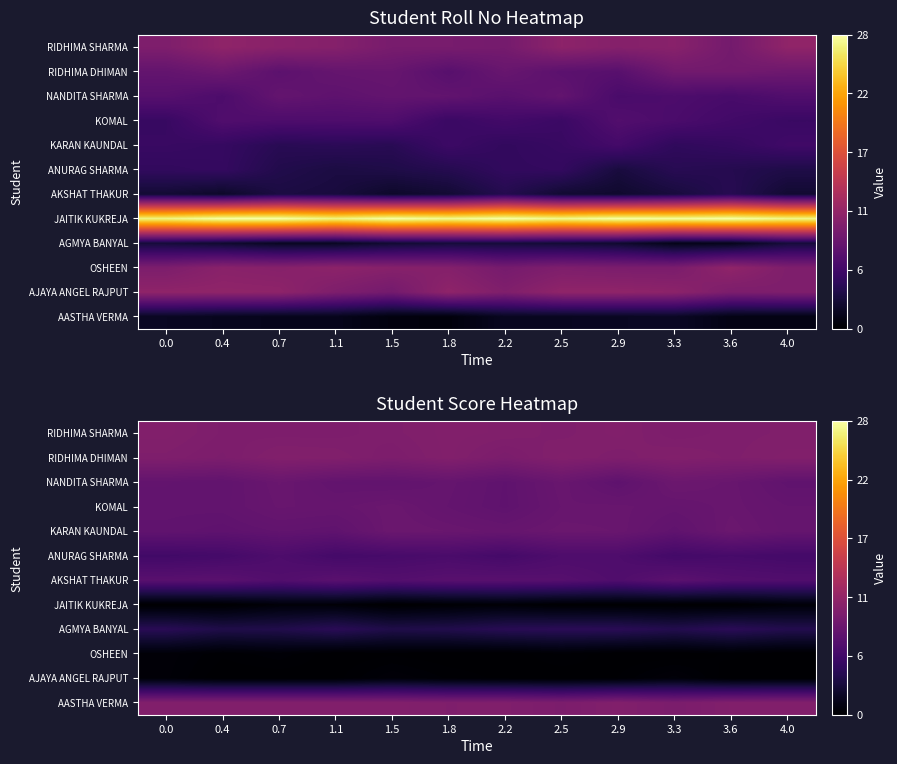

Is it true that JAITIK KUKREJA equals 0.4 at 0.7?

True